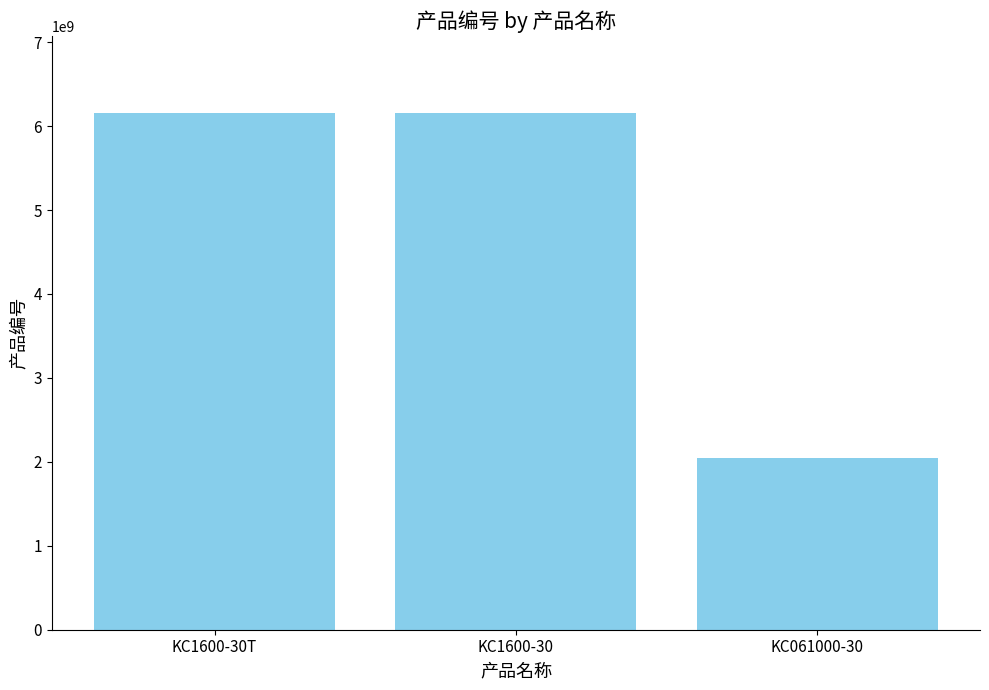

What is the difference between the maximum and minimum values?

4100236766